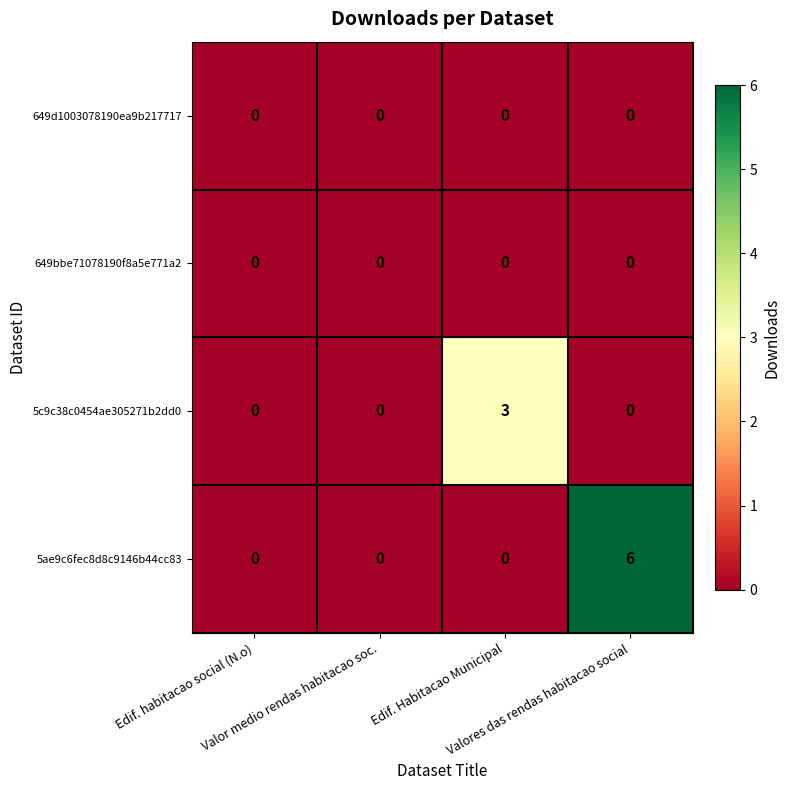

Which series has the largest total across all categories?

5ae9c6fec8d8c9146b44cc83